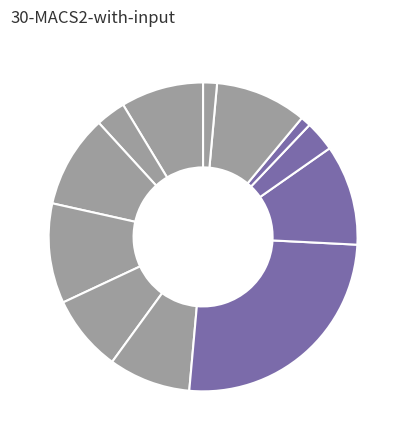

How many slices are in this pie chart?

12